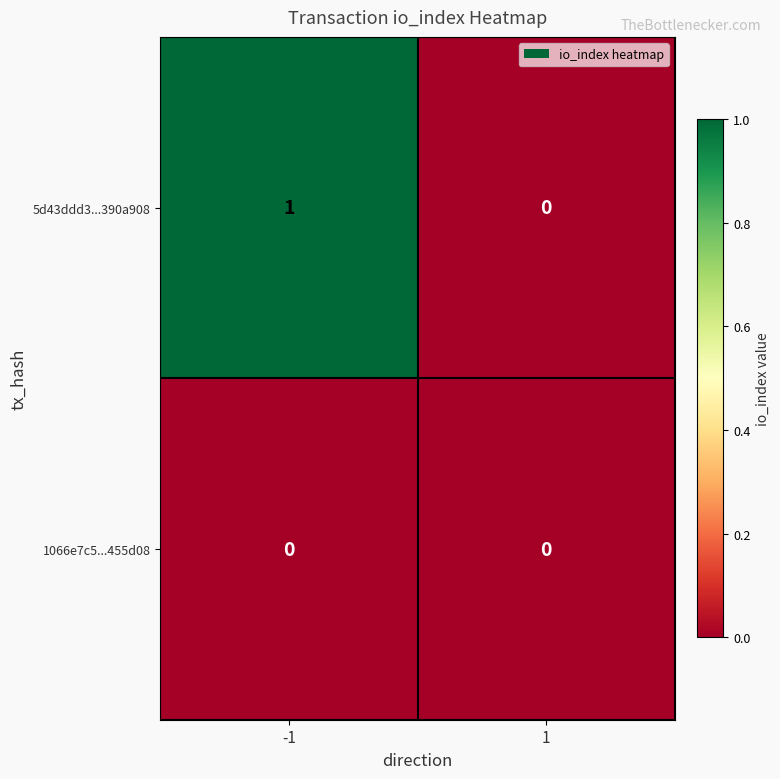

Is the value of 1066e7c5...455d08 at 1 greater than the value of 5d43ddd3...390a908 at -1?

No